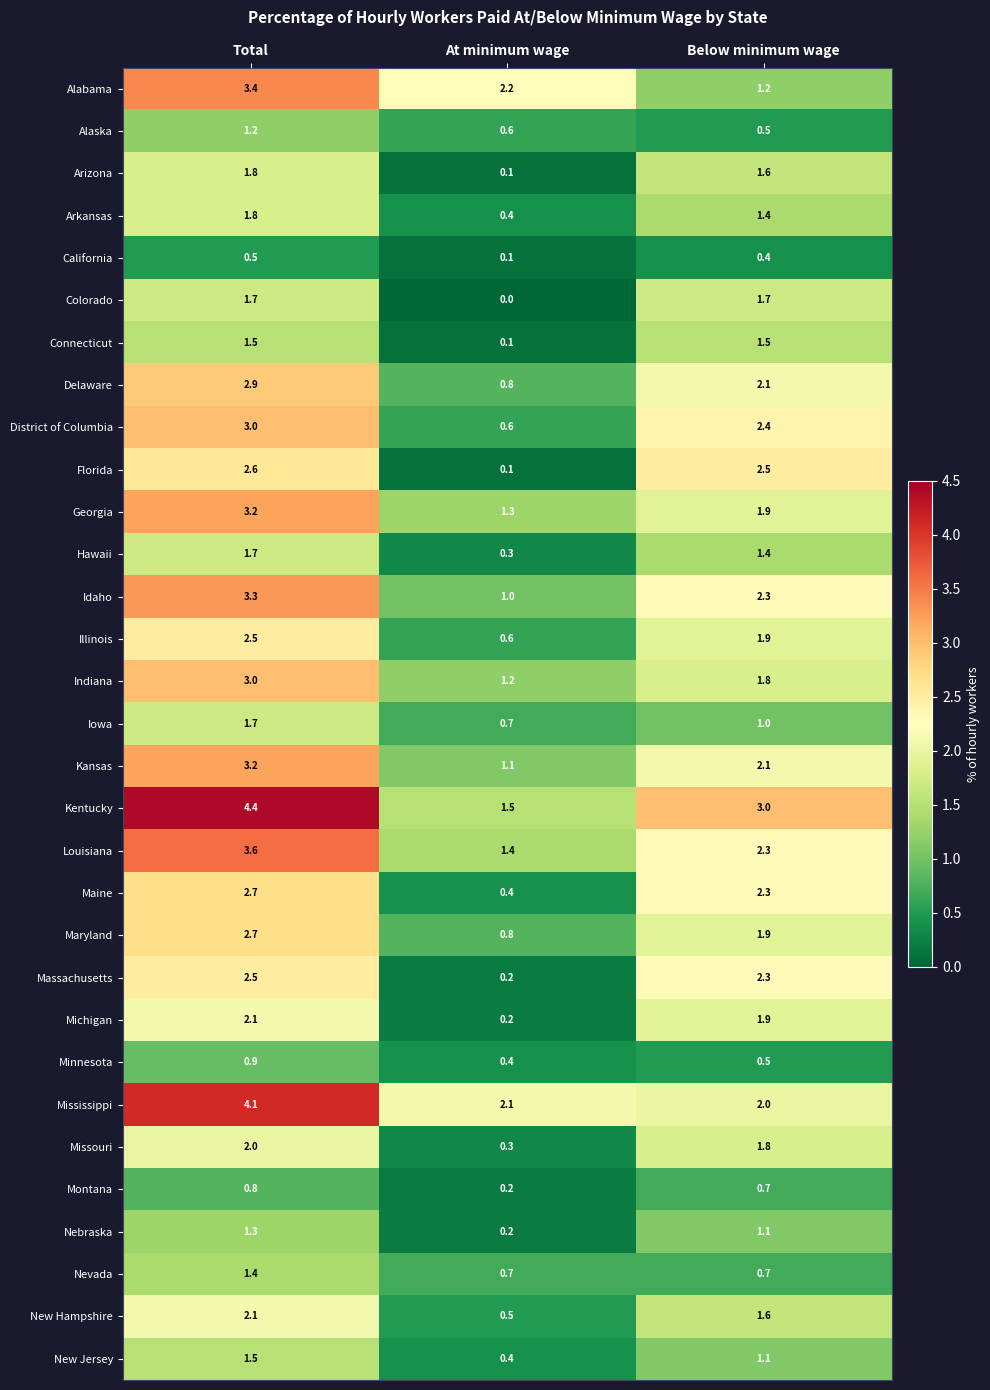

What is the difference between the highest and lowest values at At minimum wage?

2.2